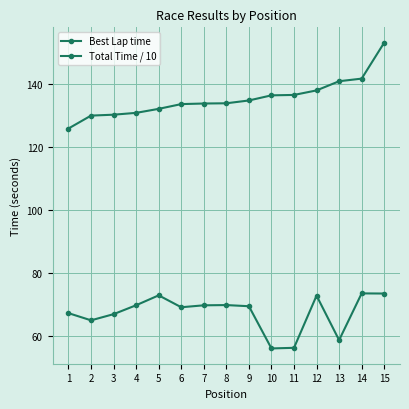

Is the value of Best Lap time at 9 greater than the value of Total Time / 10 at 15?

Yes